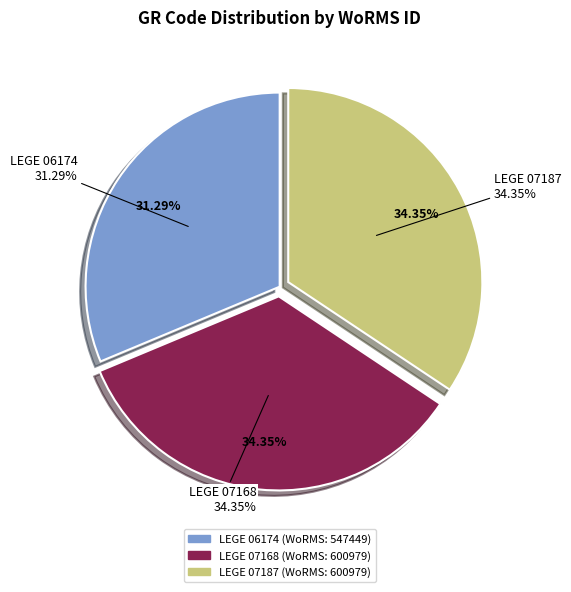

How many slices are in this pie chart?

3